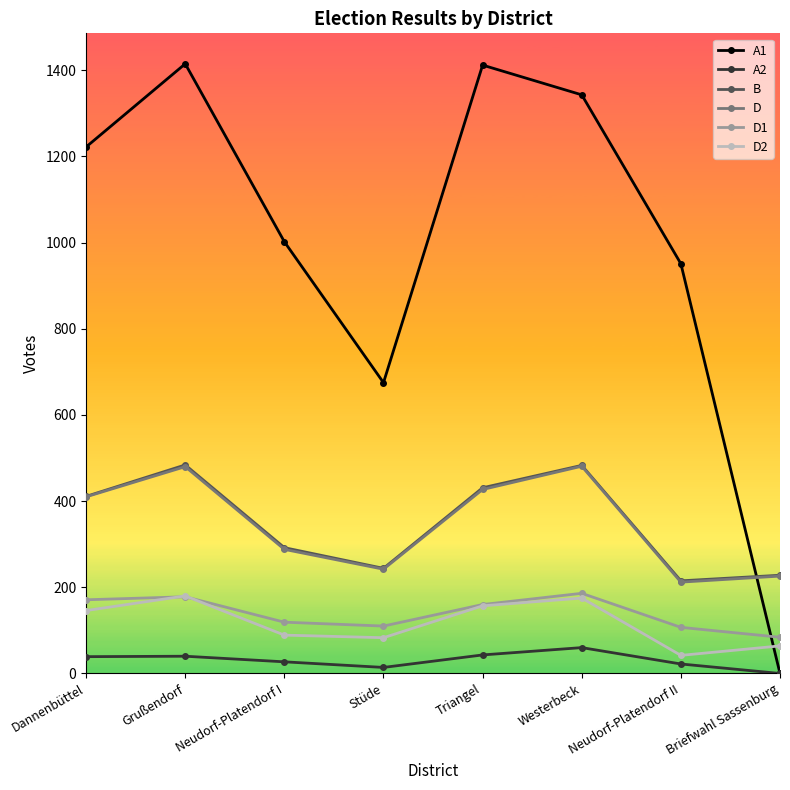

What is the maximum value shown in the chart?

1415